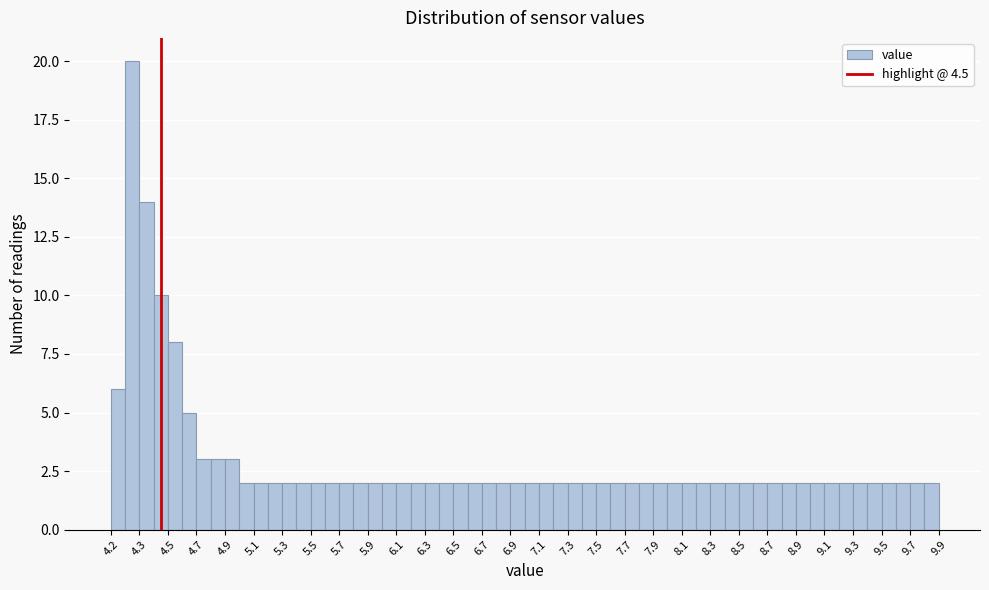

Reading left to right, list every bar in this chart as the range it spans on the x-axis followed by its height. Neither the bar edges nor the heights are printed on the chart, so give them approximately, as read against the axes.

4.15 to 4.25: 6
4.25 to 4.35: 20
4.35 to 4.45: 14
4.45 to 4.55: 10
4.55 to 4.65: 8
4.65 to 4.75: 5
4.75 to 4.85: 3
4.85 to 4.95: 3
4.95 to 5.05: 3
5.05 to 5.15: 2
5.15 to 5.25: 2
5.25 to 5.35: 2
5.35 to 5.45: 2
5.45 to 5.55: 2
5.55 to 5.65: 2
5.65 to 5.75: 2
5.75 to 5.85: 2
5.85 to 5.95: 2
5.95 to 6.05: 2
6.05 to 6.15: 2
6.15 to 6.25: 2
6.25 to 6.35: 2
6.35 to 6.45: 2
6.45 to 6.55: 2
6.55 to 6.65: 2
6.65 to 6.75: 2
6.75 to 6.85: 2
6.85 to 6.95: 2
6.95 to 7.05: 2
7.05 to 7.15: 2
7.15 to 7.25: 2
7.25 to 7.35: 2
7.35 to 7.45: 2
7.45 to 7.55: 2
7.55 to 7.65: 2
7.65 to 7.75: 2
7.75 to 7.85: 2
7.85 to 7.95: 2
7.95 to 8.05: 2
8.05 to 8.15: 2
8.15 to 8.25: 2
8.25 to 8.35: 2
8.35 to 8.45: 2
8.45 to 8.55: 2
8.55 to 8.65: 2
8.65 to 8.75: 2
8.75 to 8.85: 2
8.85 to 8.95: 2
8.95 to 9.05: 2
9.05 to 9.15: 2
9.15 to 9.25: 2
9.25 to 9.35: 2
9.35 to 9.45: 2
9.45 to 9.55: 2
9.55 to 9.65: 2
9.65 to 9.75: 2
9.75 to 9.85: 2
9.85 to 9.95: 2